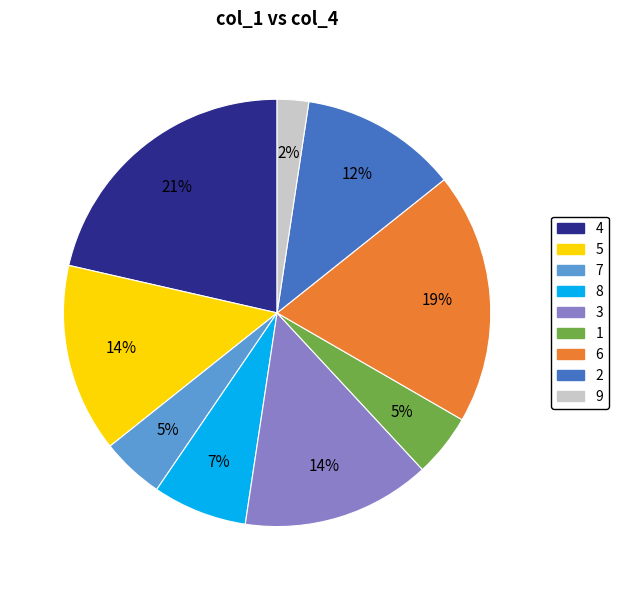

Is there a majority slice in this chart?

No